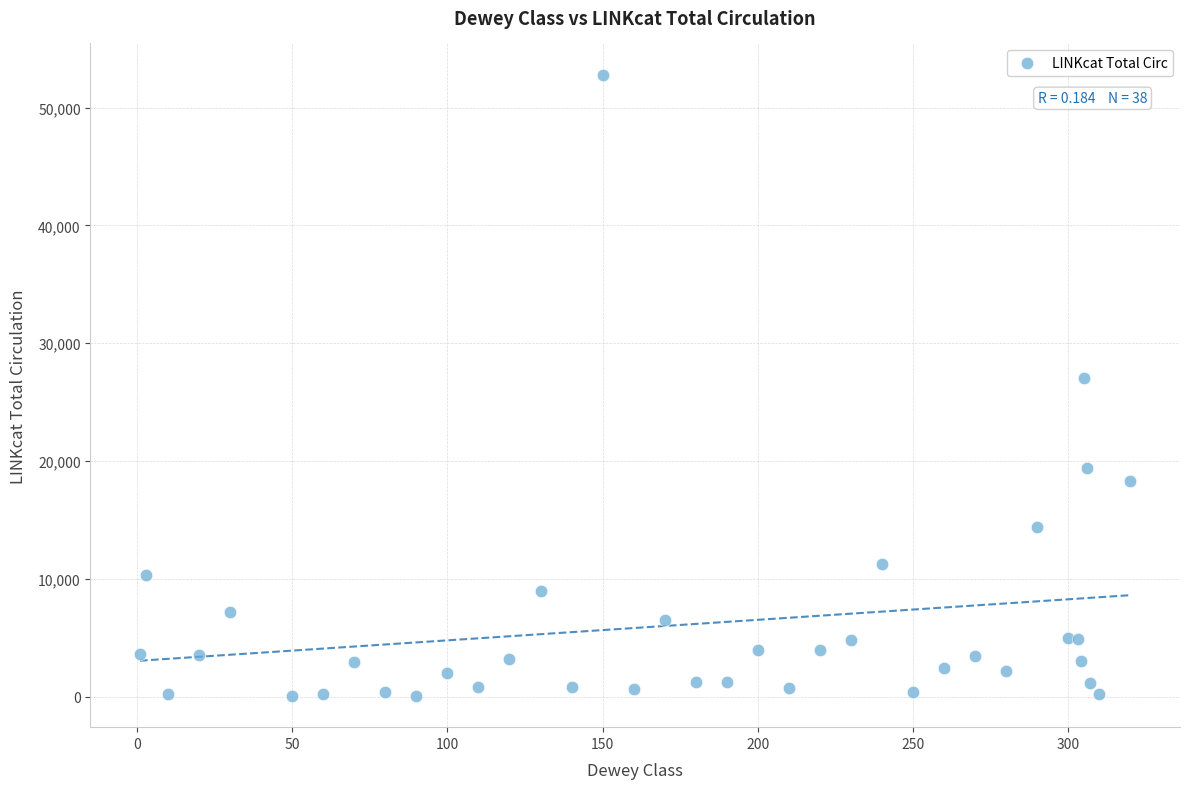

What Y value in the scatter plot is closest to 26429?

27024